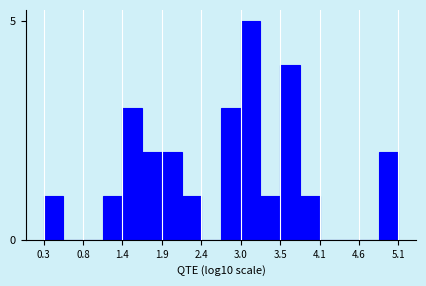

Around what value on the x-axis is the tallest bar? Give the approximate position of its centre, as read against the axis.

3.1